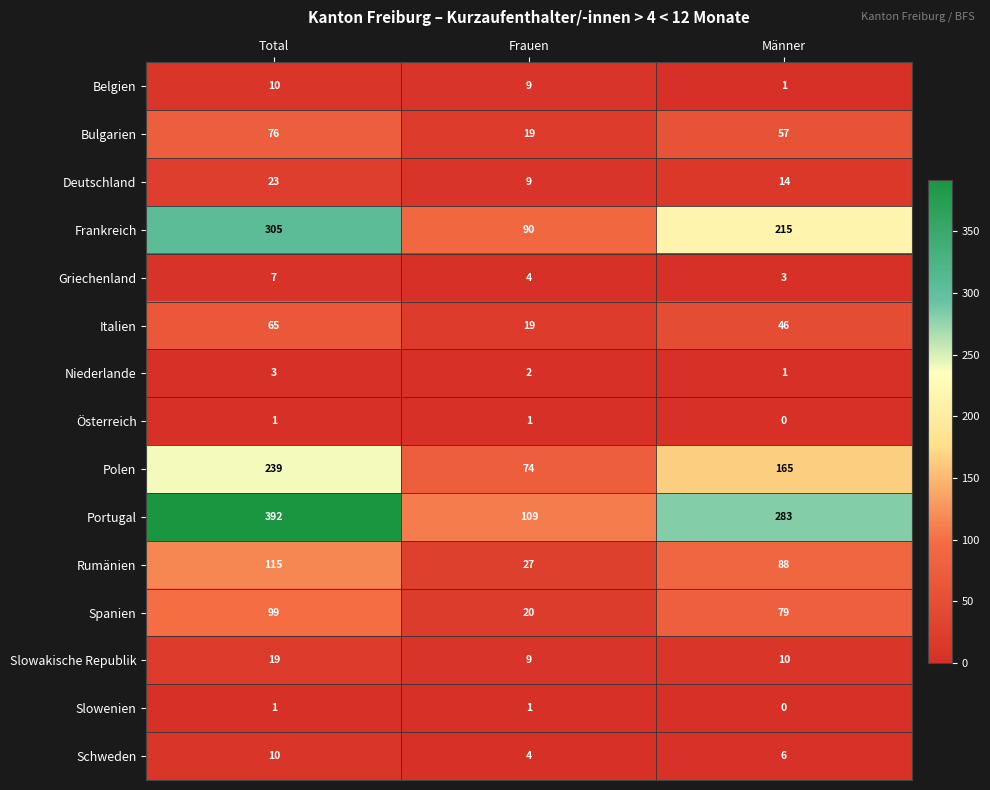

Which category has the highest value across all series?

Total